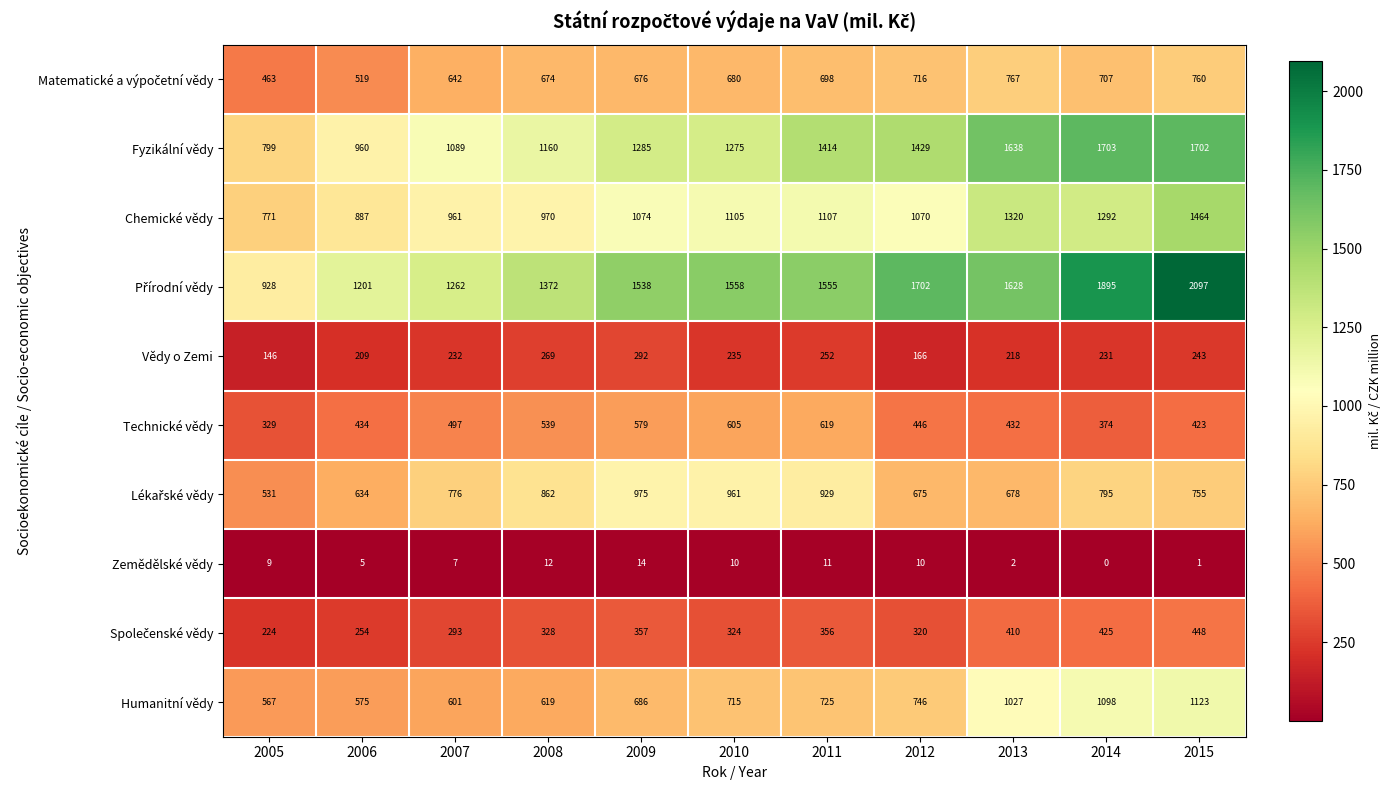

Which series changed the most between 2006 and 2013?

Fyzikální vědy